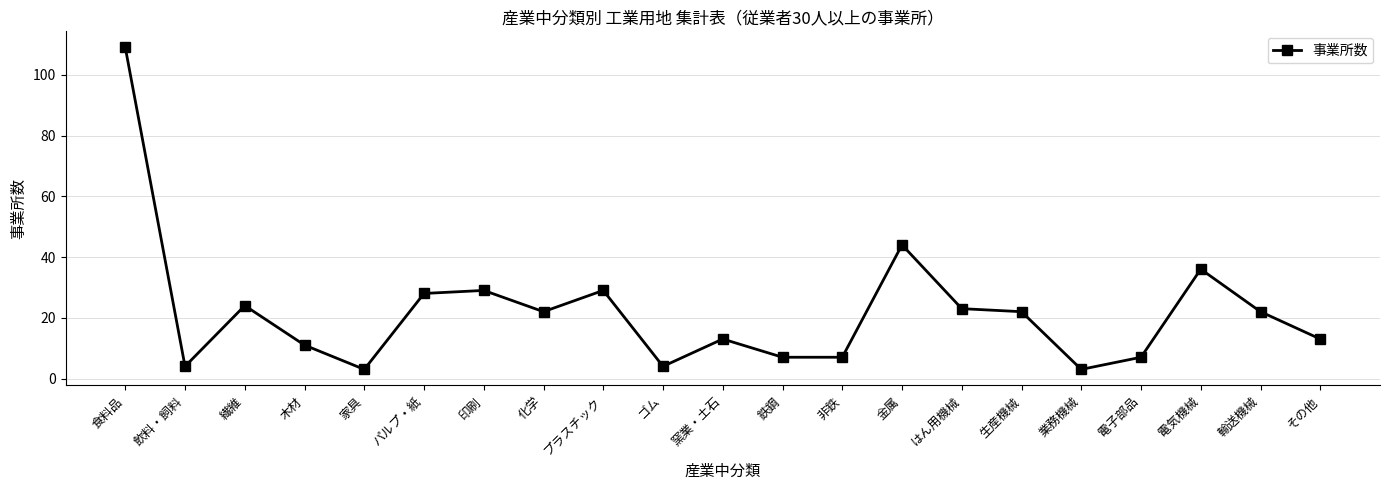

Does the chart have visible grid lines?

Yes